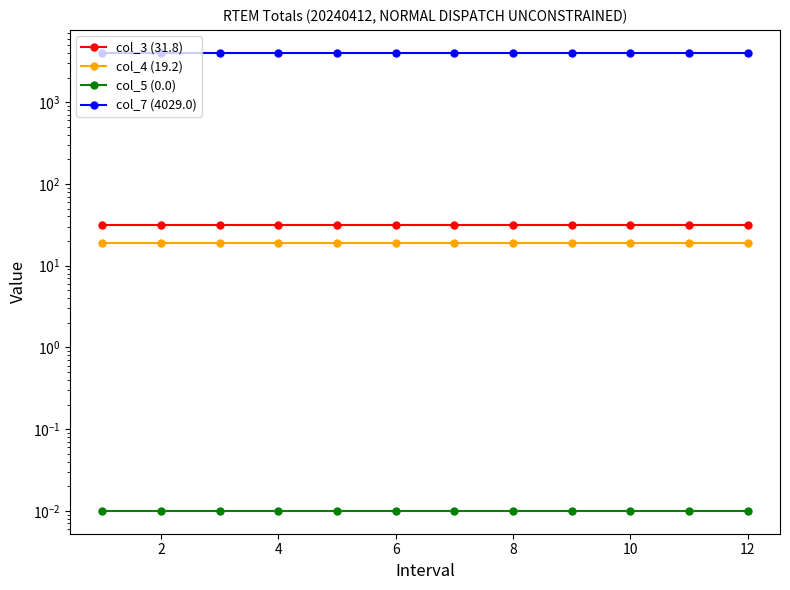

At how many categories does at least one series exceed 1808?

12